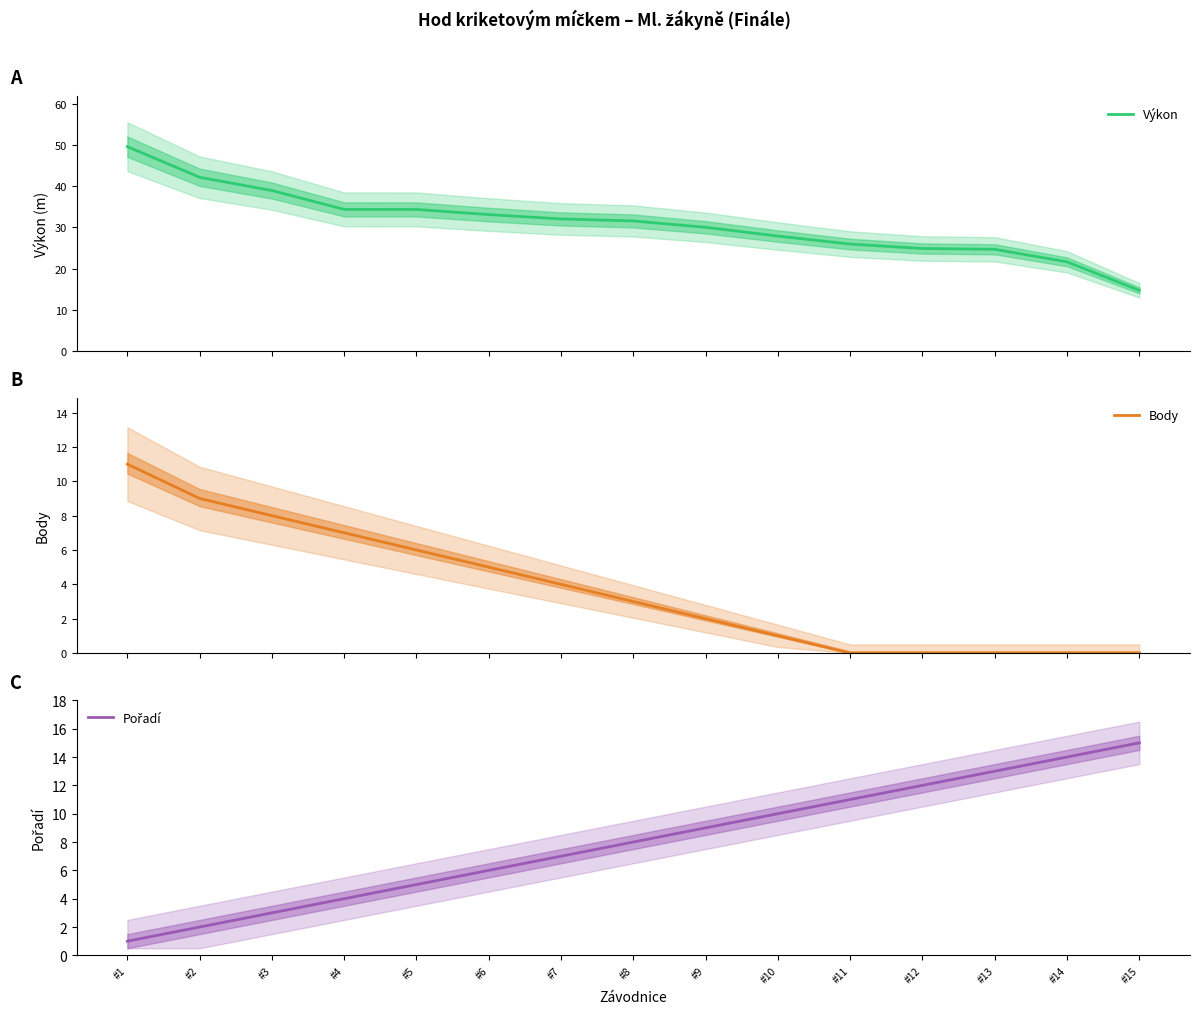

At which label does Body reach its minimum?

#11